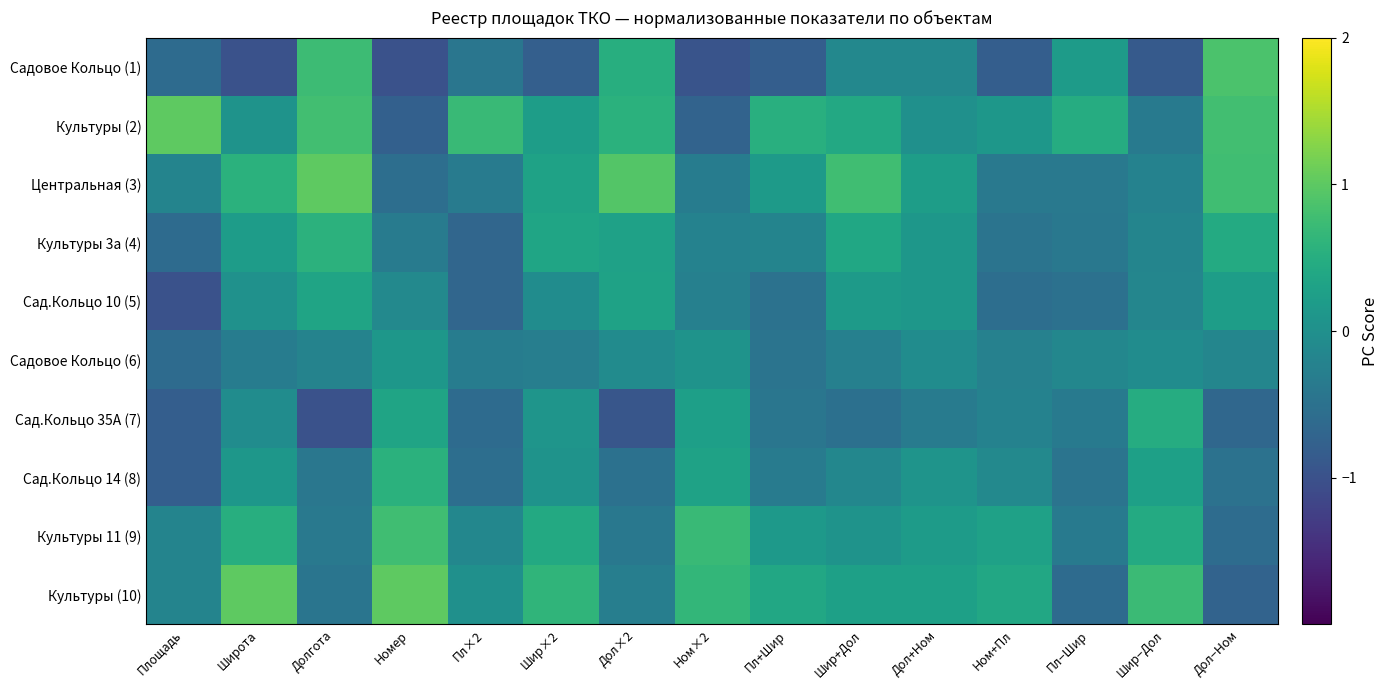

Which has a higher value, Шир−Дол or Дол+Ном?

Дол+Ном